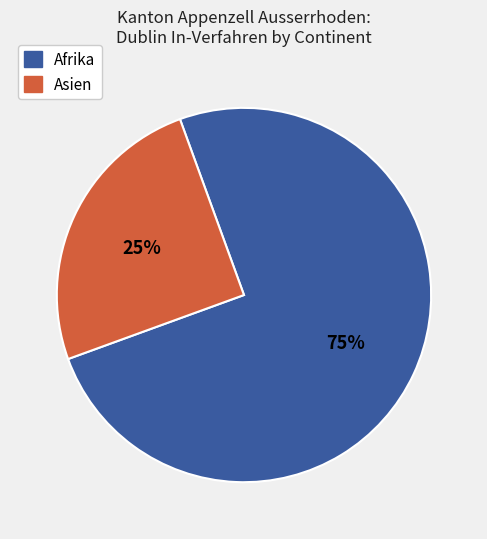

Do Asien and Afrika together represent more than half of the pie?

Yes